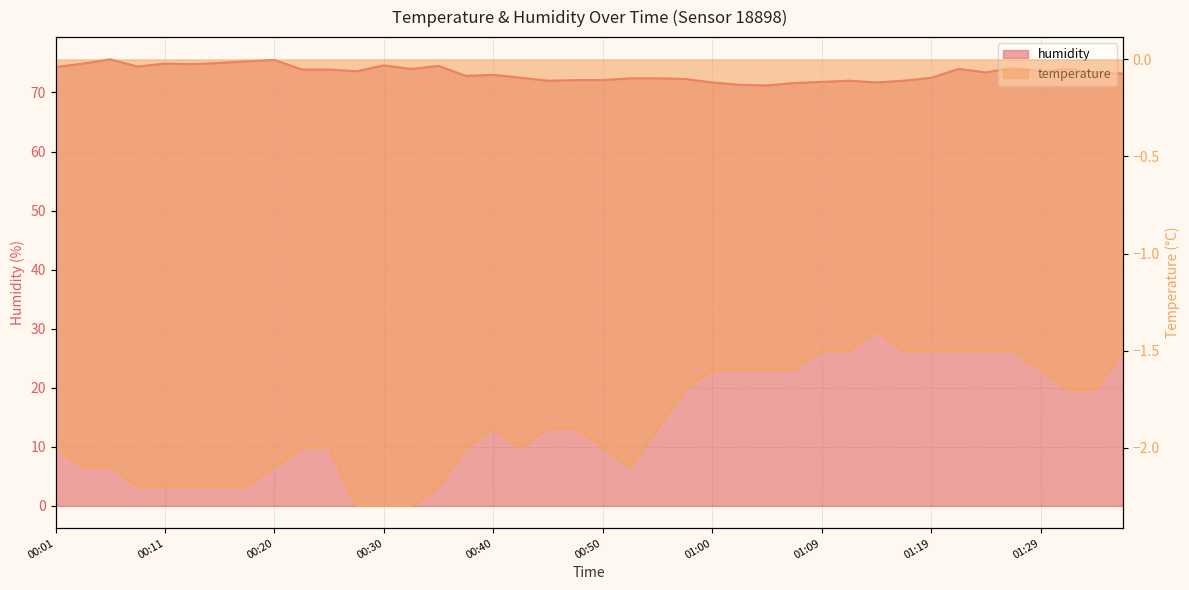

True or false: temperature and humidity cross at least once.

False